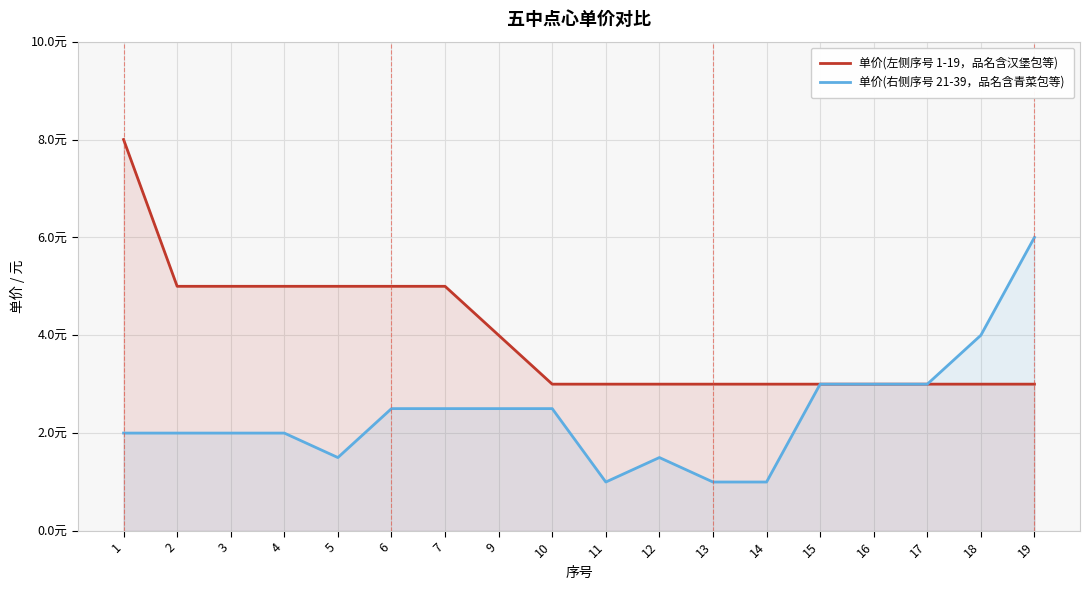

Rank the series by their average value, from highest to lowest.

单价(左侧序号 1-19，品名含汉堡包等), 单价(右侧序号 21-39，品名含青菜包等)